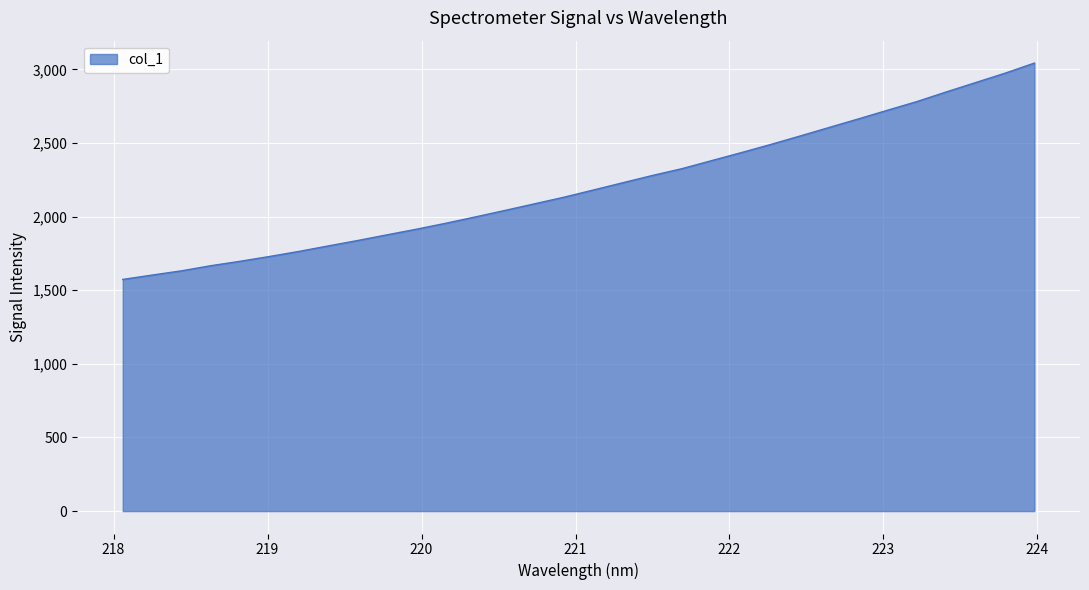

What is the minimum value shown in the chart?

1573.2